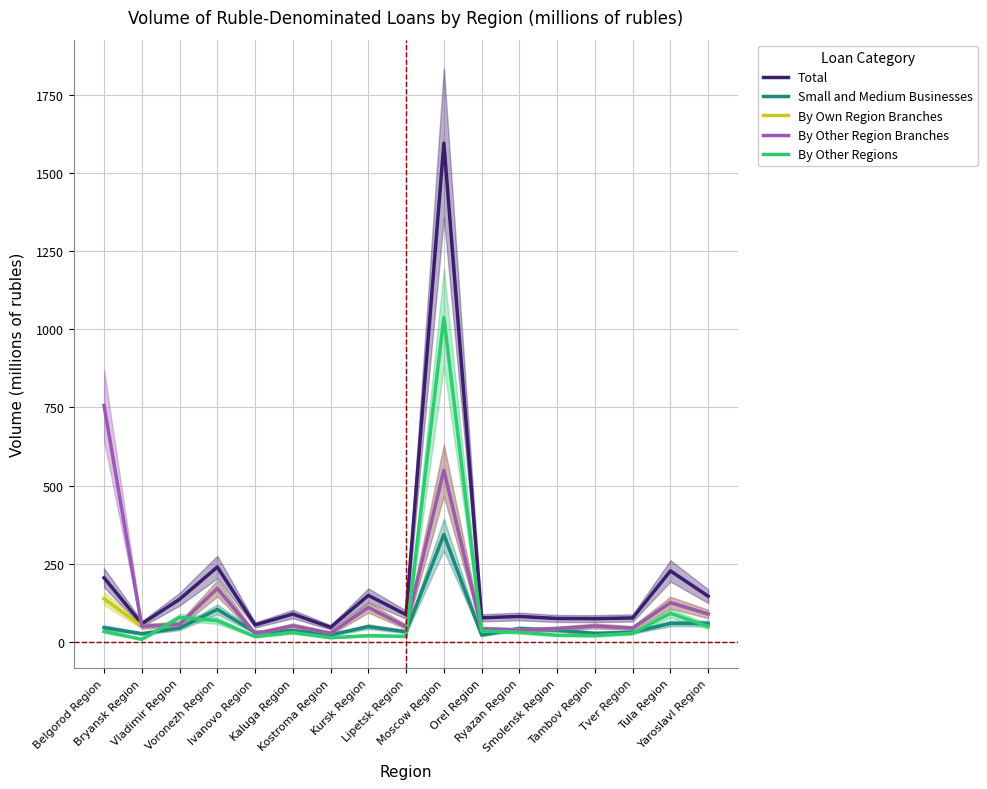

What is the difference between the maximum and minimum values in the By Own Region Branches series?

522.6